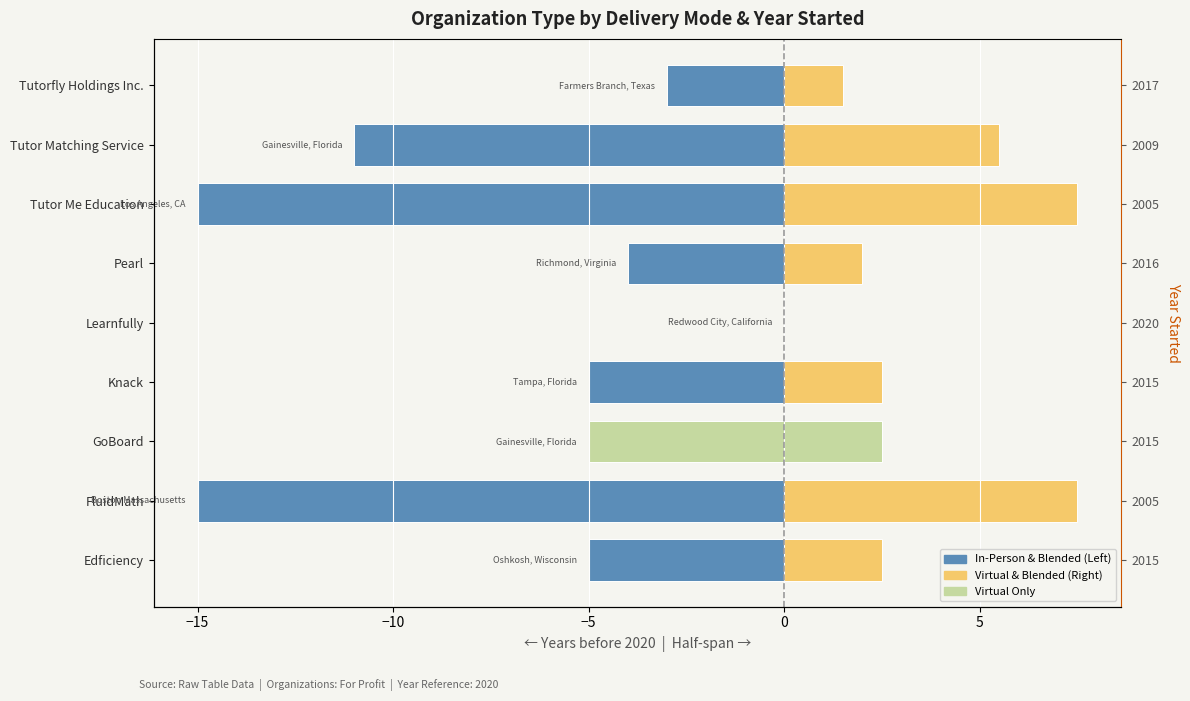

What is the difference between the highest and lowest values at 7?

16.5